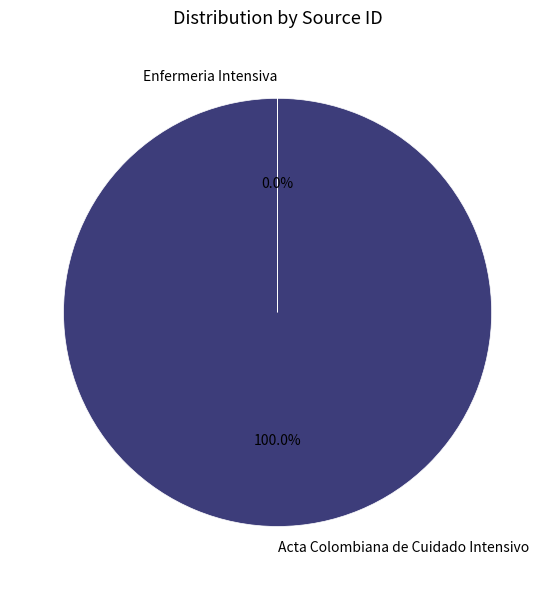

To the nearest percent, what is the difference between the largest and smallest slice percentages?

100%